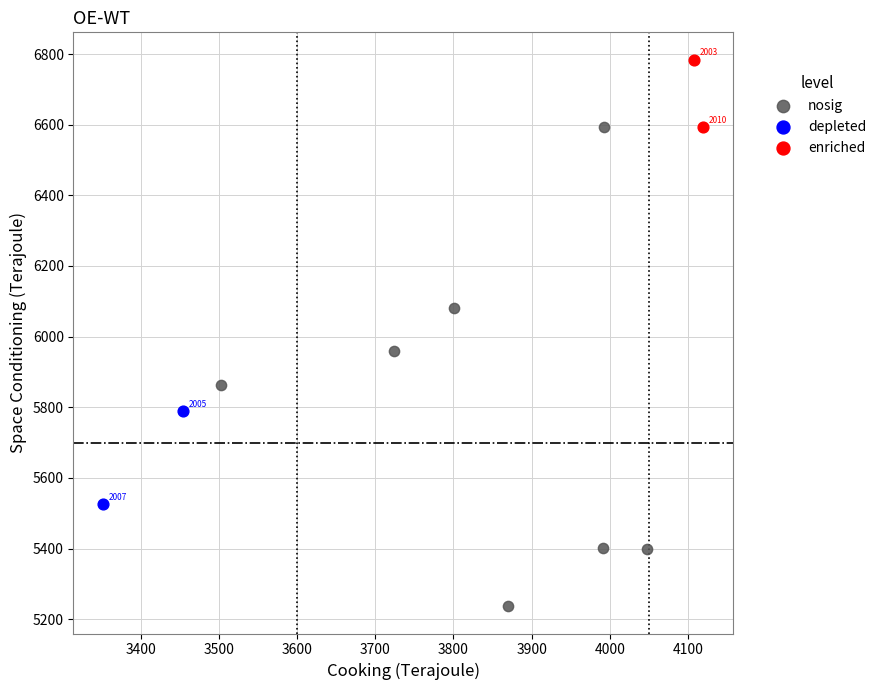

What are all the series names shown in the legend?

nosig, depleted, enriched